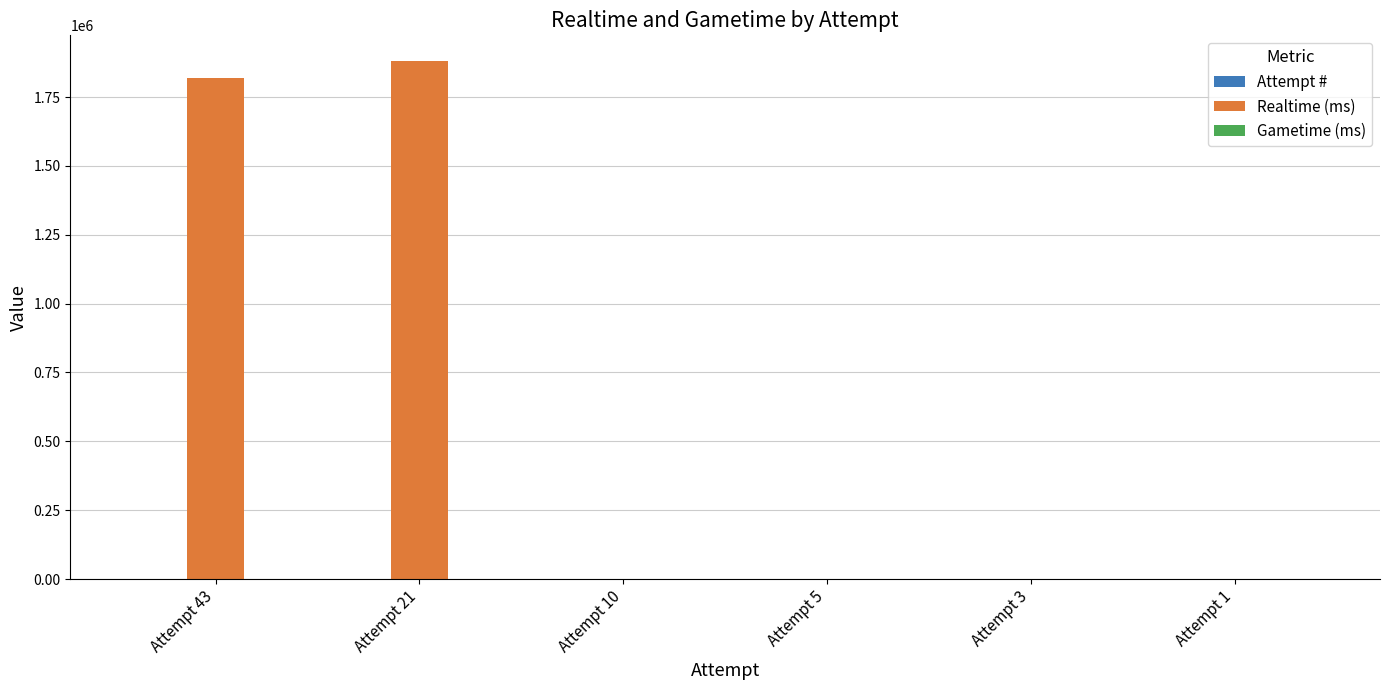

At which category is the sum across all series the highest?

Attempt 21